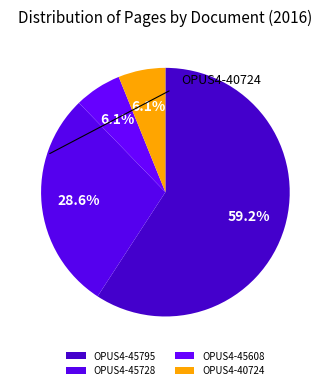

True or false: OPUS4-45608 accounts for 1% of the total.

False